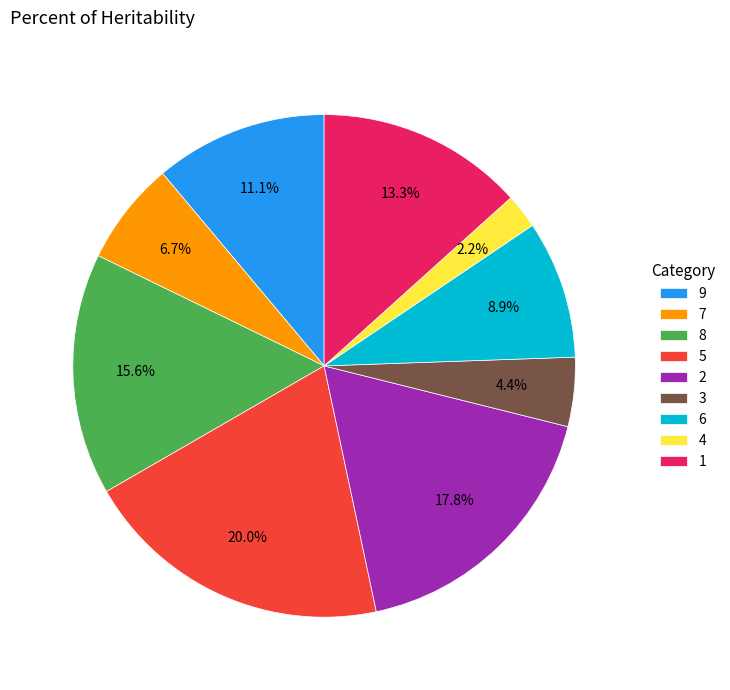

Combined, do 2 and 7 account for over 50%?

No